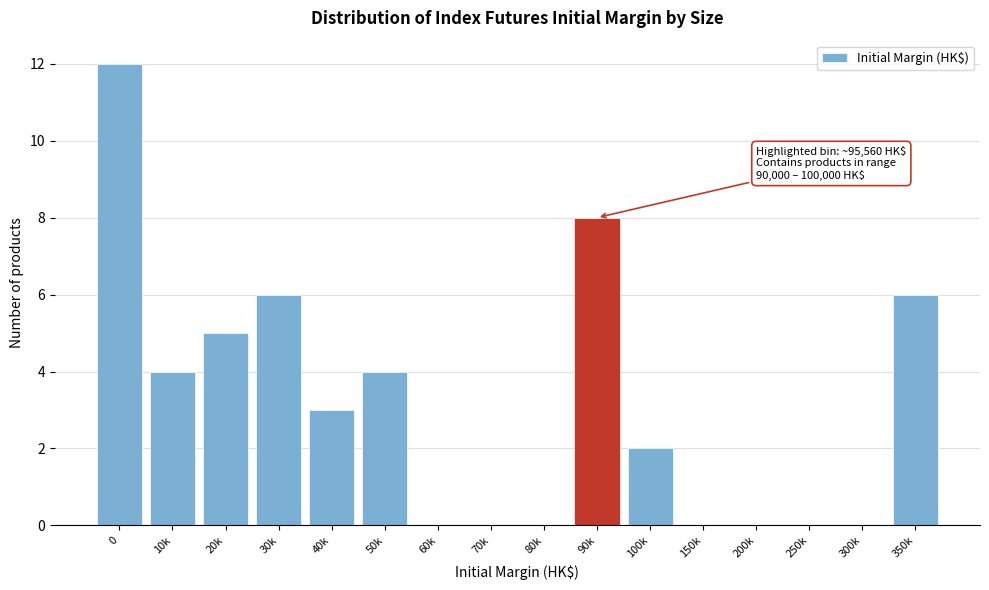

Reading left to right, extract all data points from this chart.

0=12	10k=4	20k=5	30k=6	40k=3	50k=4	60k=0	70k=0	80k=0	90k=8	100k=2	150k=0	200k=0	250k=0	300k=0	350k=6